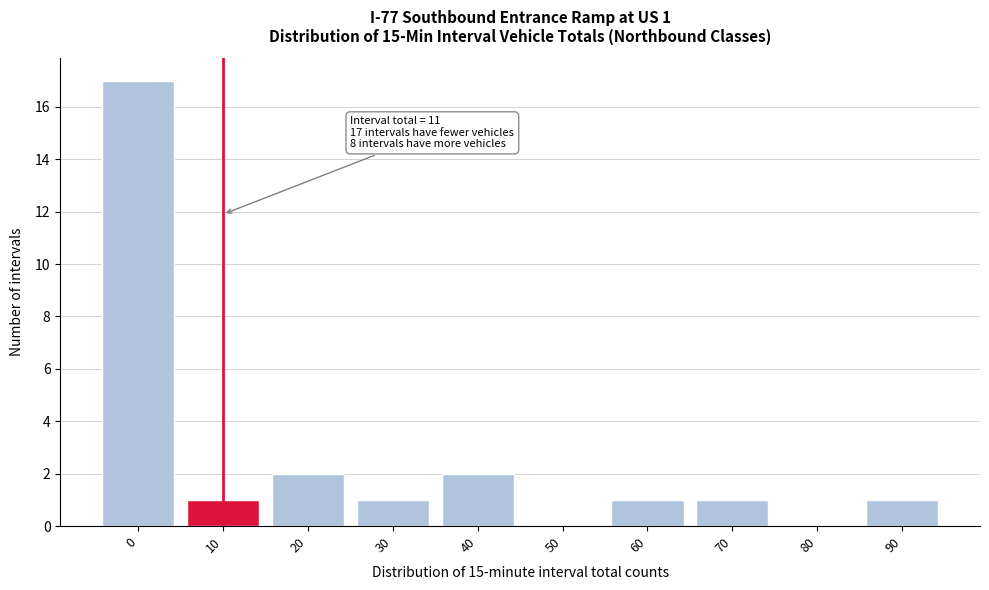

Reading left to right, list all the values displayed in this chart.

0=17	10=1	20=2	30=1	40=2	50=0	60=1	70=1	80=0	90=1